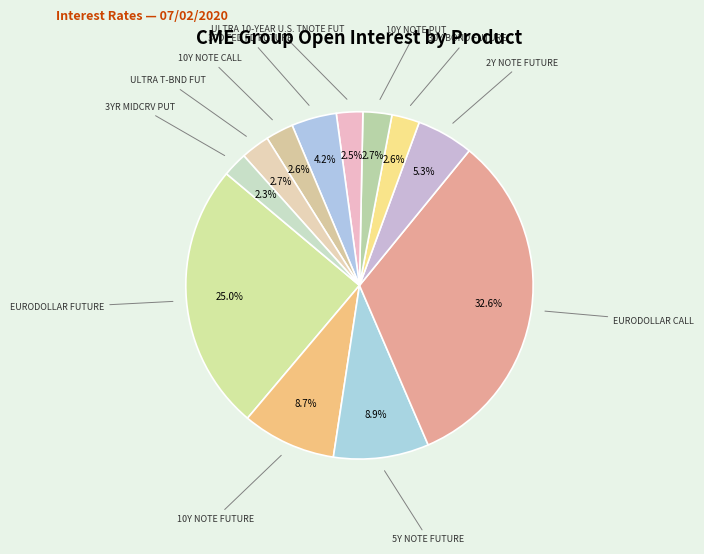

Count the number of slices in the pie.

12